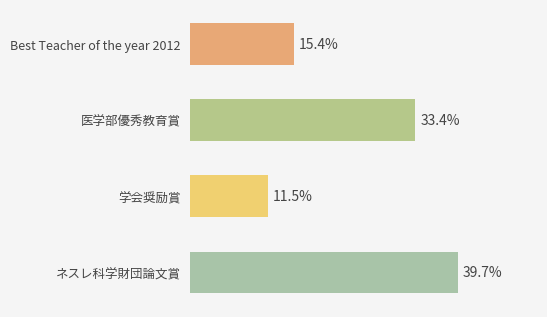

Rank the categories by value from lowest to highest.

学会奨励賞, Best Teacher of the year 2012, 医学部優秀教育賞, ネスレ科学財団論文賞